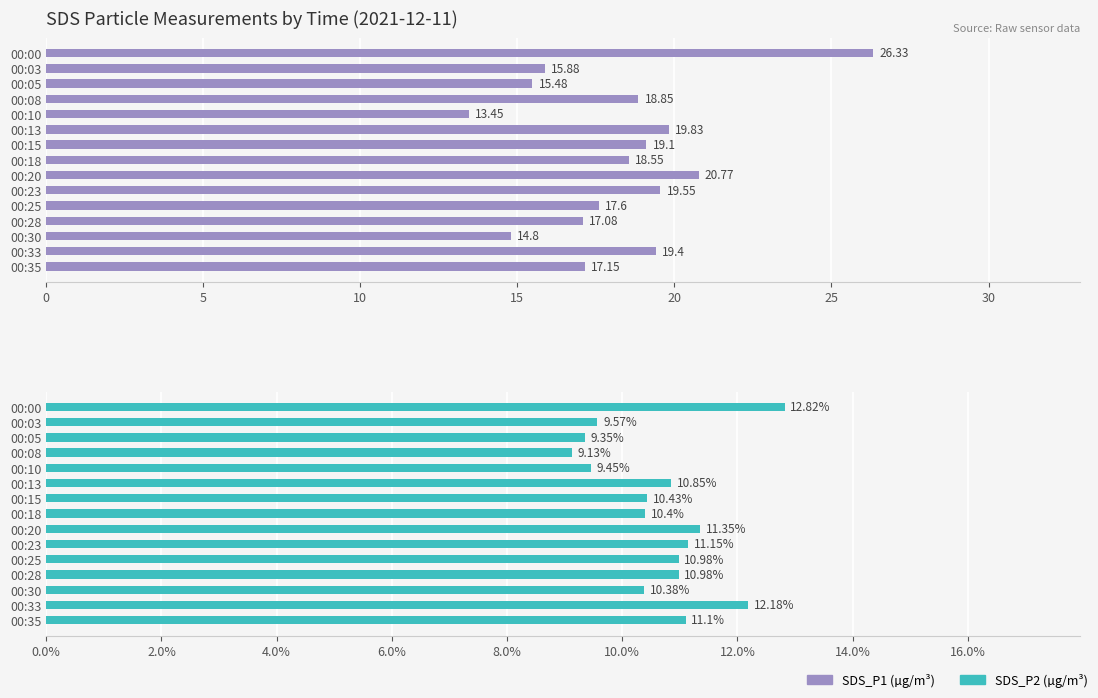

Reading left to right, what are all the values shown in this chart?

SDS_P1: 26.3	15.9	15.5	18.9	13.4	19.8	19.1	18.6	20.8	19.6	17.6	17.1	14.8	19.4	17.1
SDS_P2: 12.8	9.6	9.3	9.1	9.4	10.8	10.4	10.4	11.3	11.2	11.0	11.0	10.4	12.2	11.1